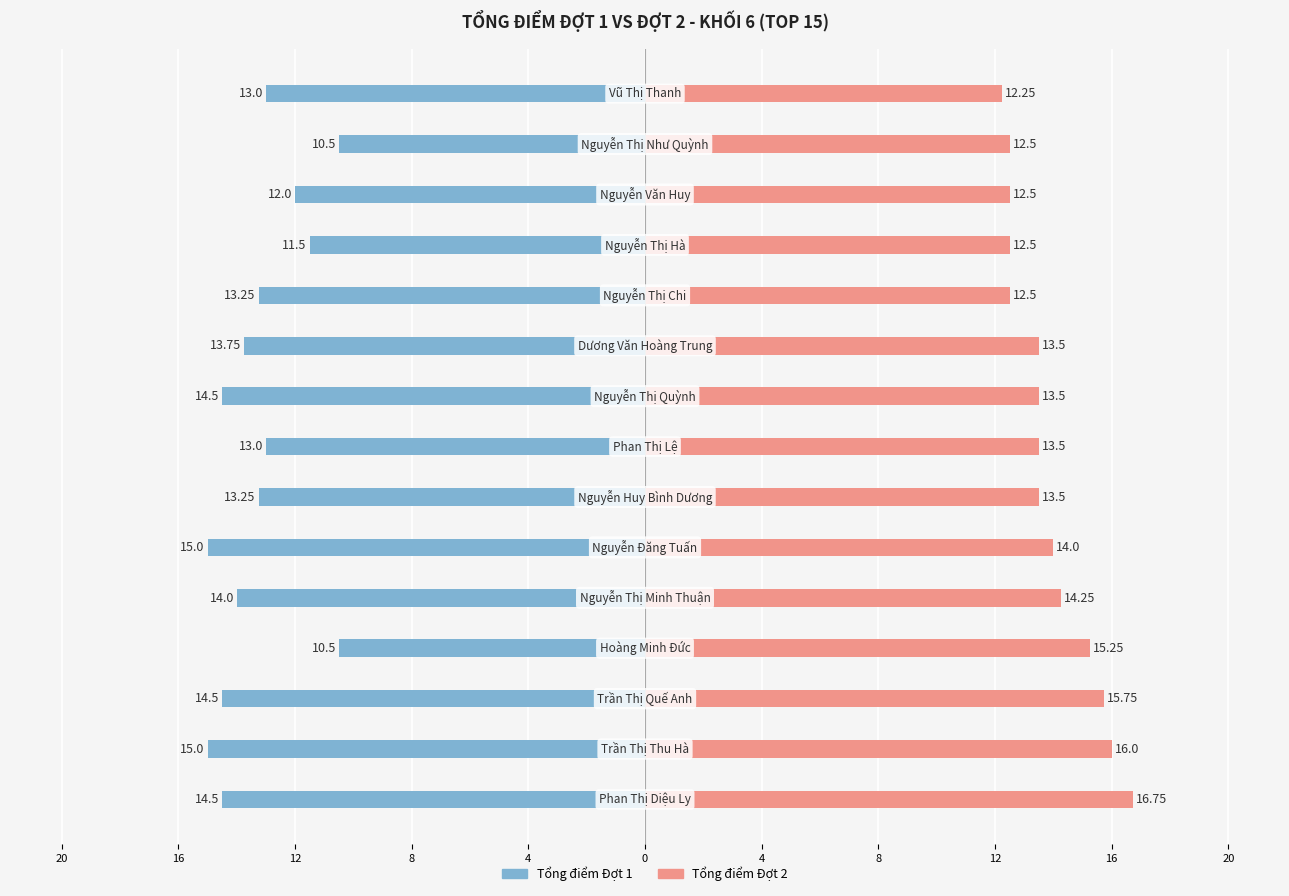

The value of Tổng điểm Đợt 1 at 11 is -6.8. True or false?

False